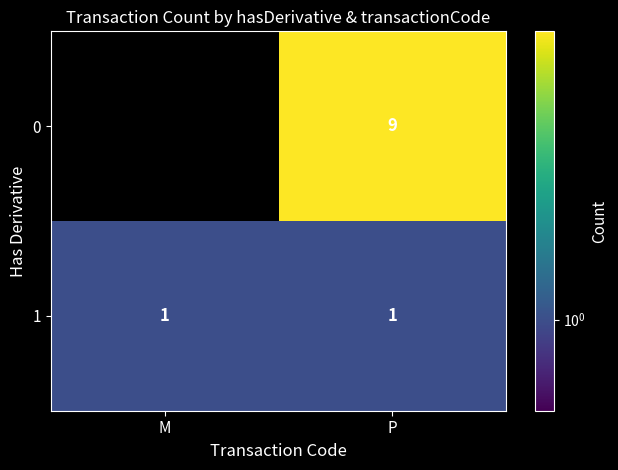

What is the lowest value of the 1 series?

1